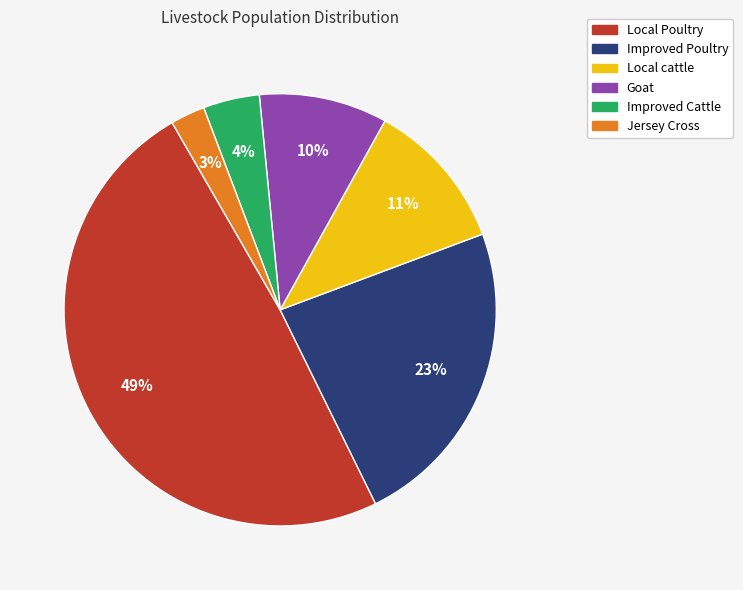

Is Goat the majority of the pie?

No